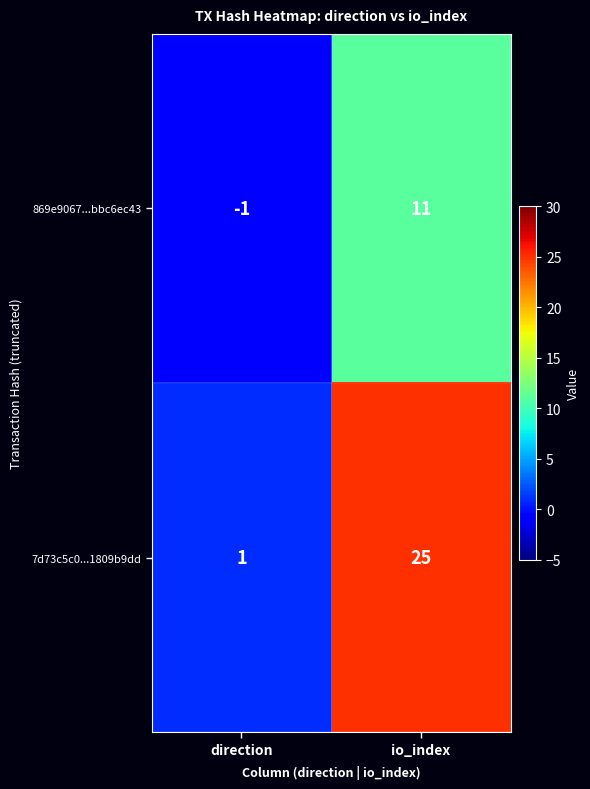

What is the average value of the 7d73c5c0...1809b9dd series?

13